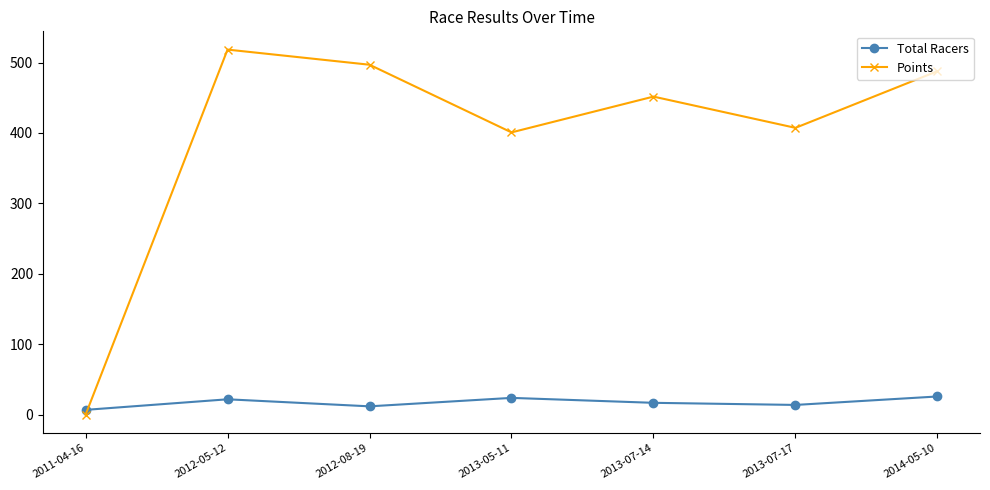

How many values in the Total Racers series are below 17?

3